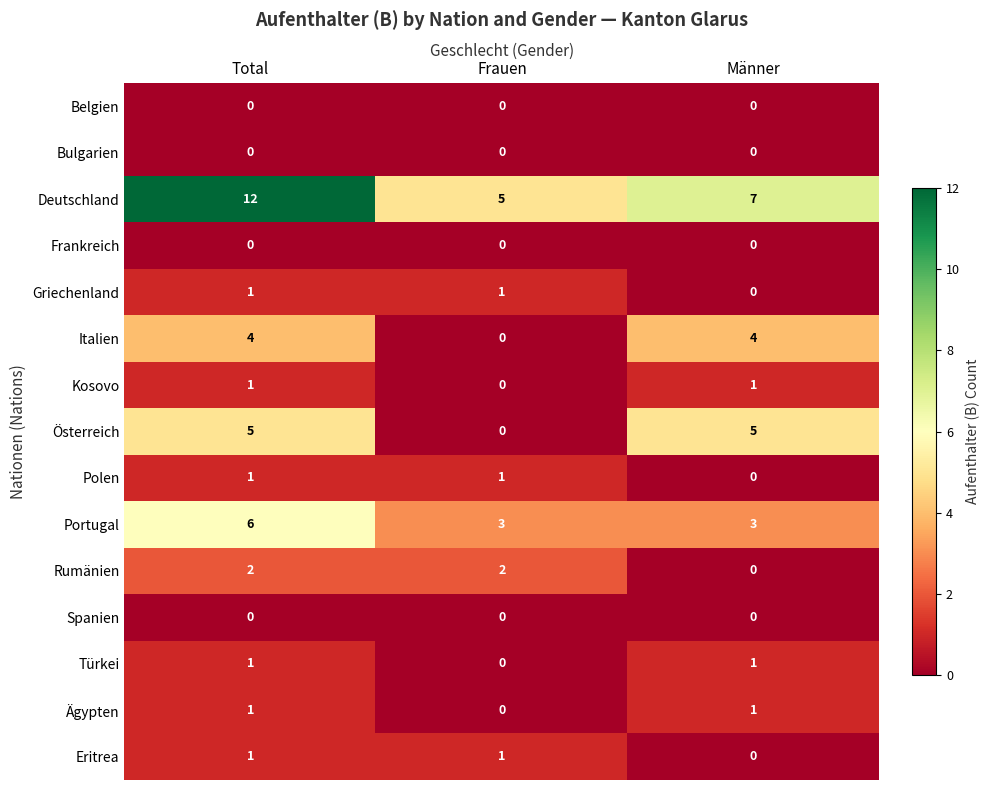

Which series changed the most between Frauen and Männer?

Österreich